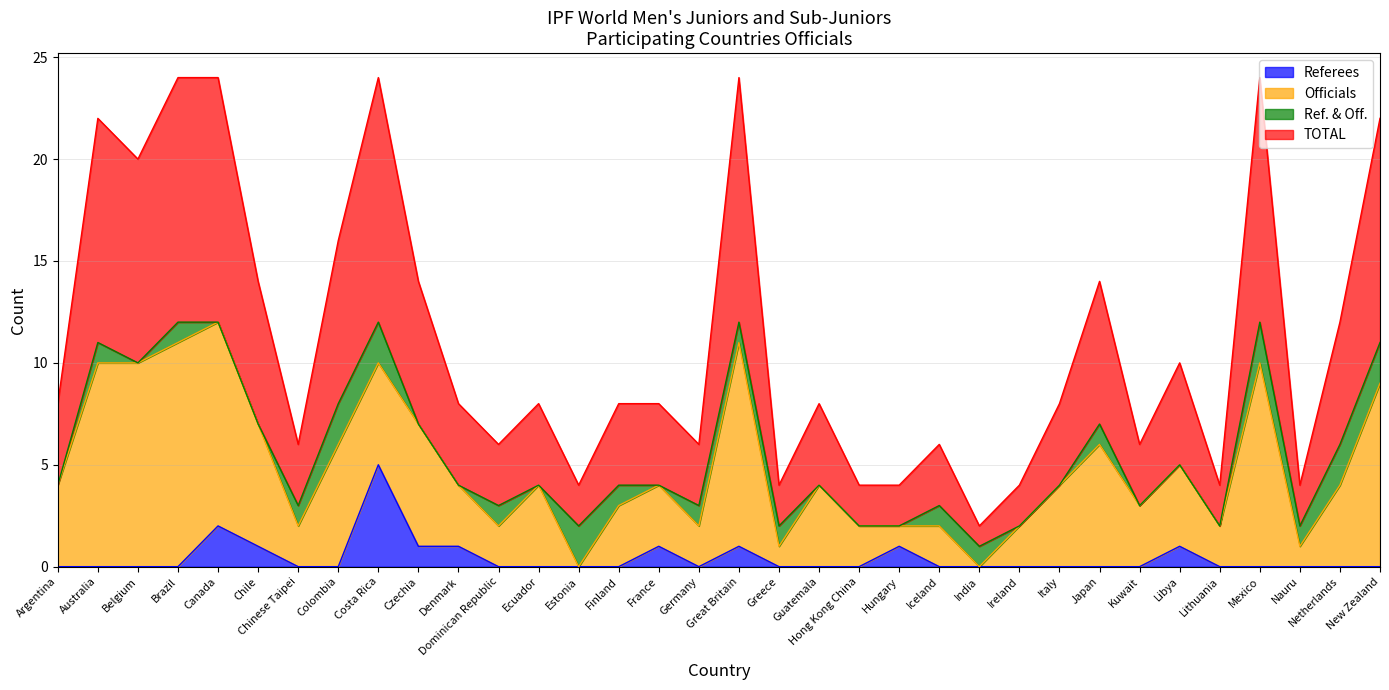

At which label does Referees reach its peak?

Costa Rica